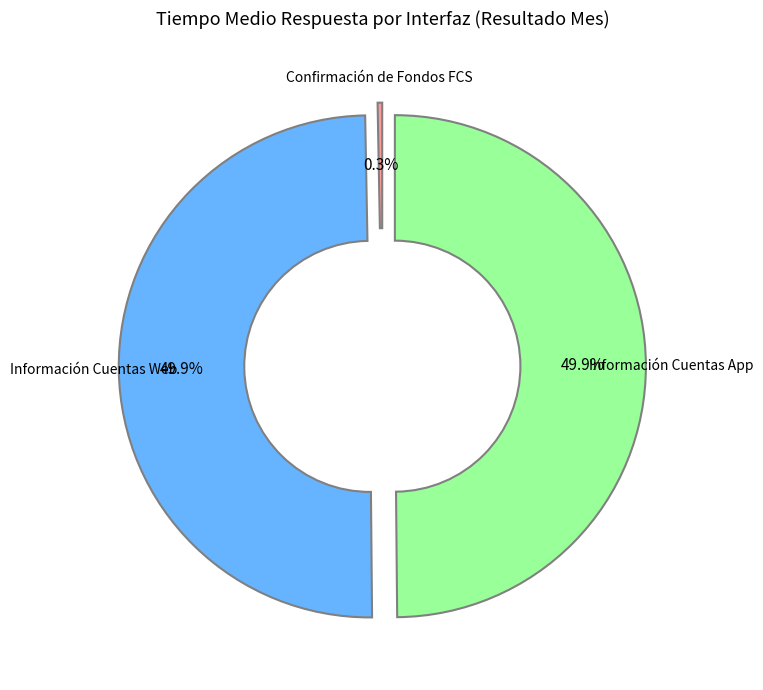

Count the number of slices in the pie.

3